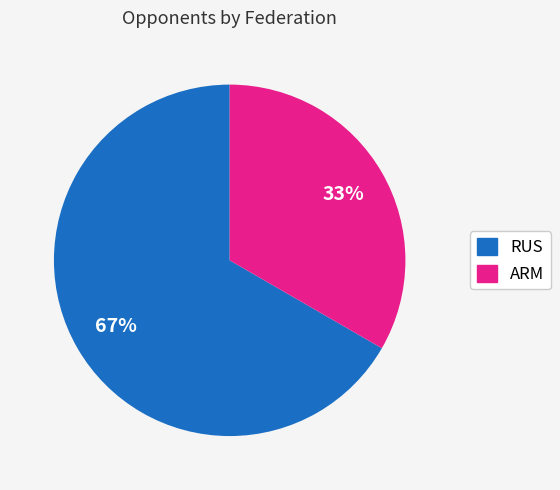

Which slice represents more than half of the pie?

RUS